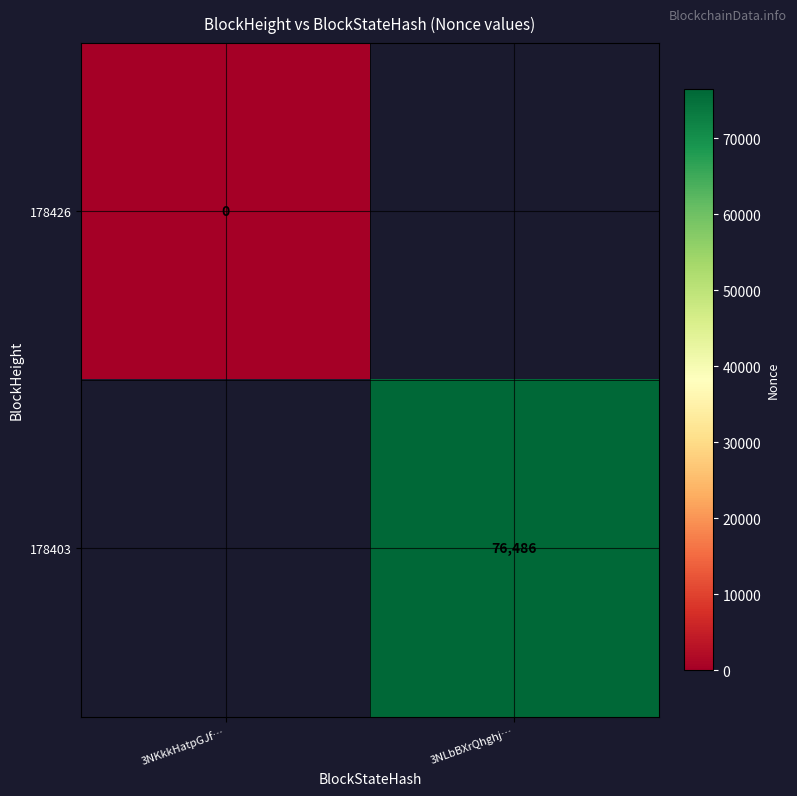

The 178403 series shows 76486 at 3NLbBXrQhghj…. True or false?

True